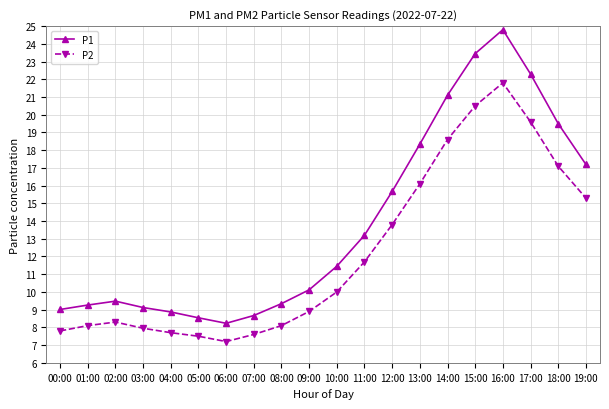

True or false: P2 has a value of 20.0 at 12:00.

False